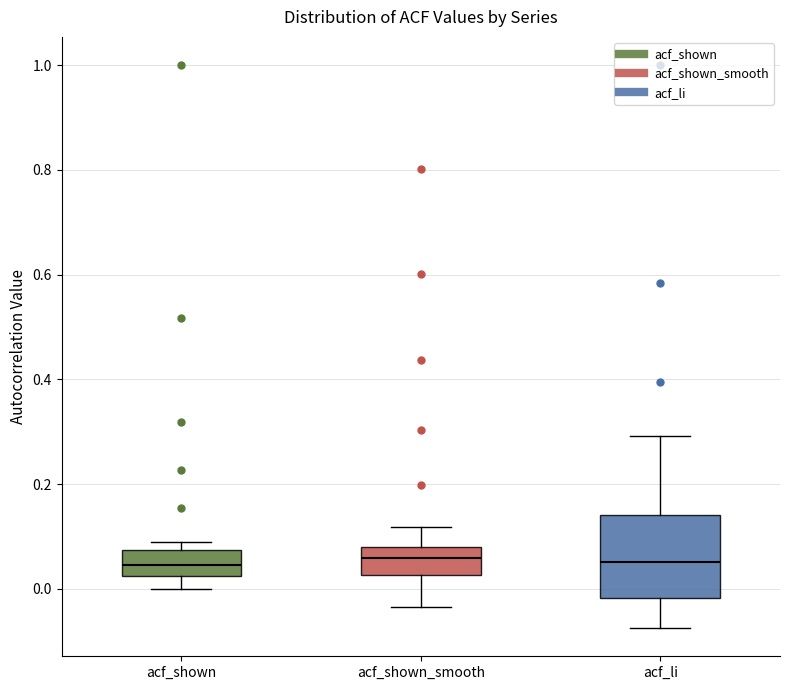

Comparing the boxes themselves (not the whiskers), which one is the tallest?

acf_li